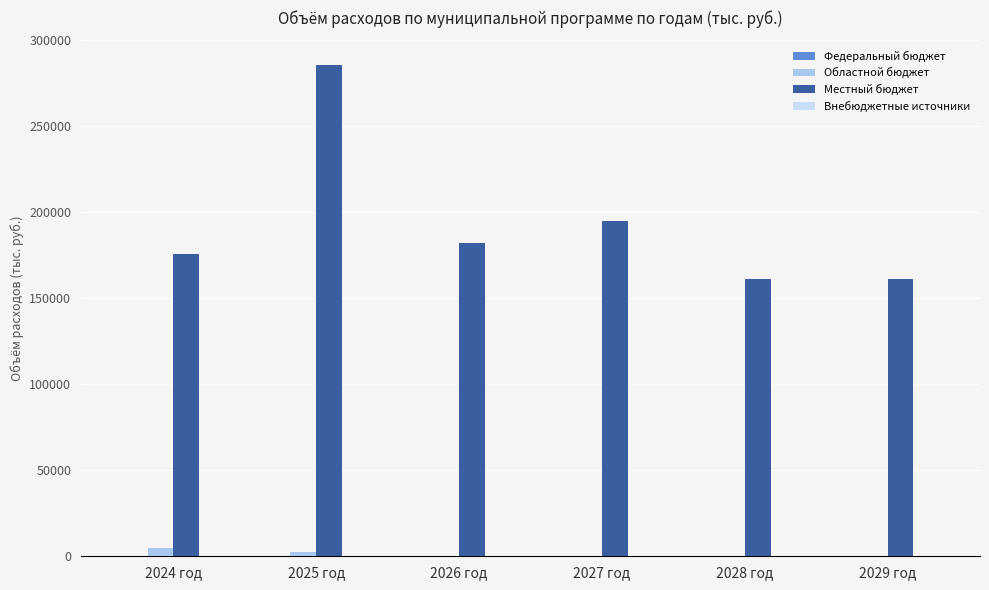

At which category is the sum across all series the highest?

2025 год